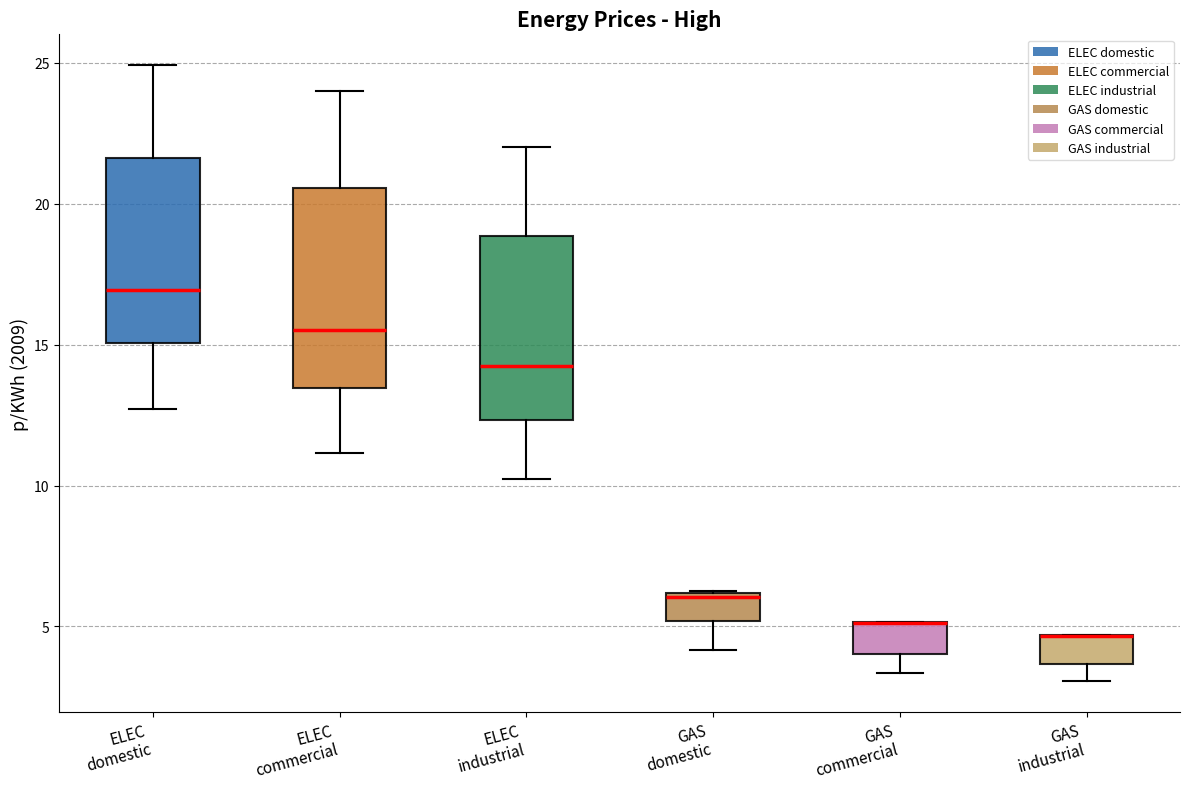

Which box is the tallest, from its lower edge to its upper edge?

ELEC commercial